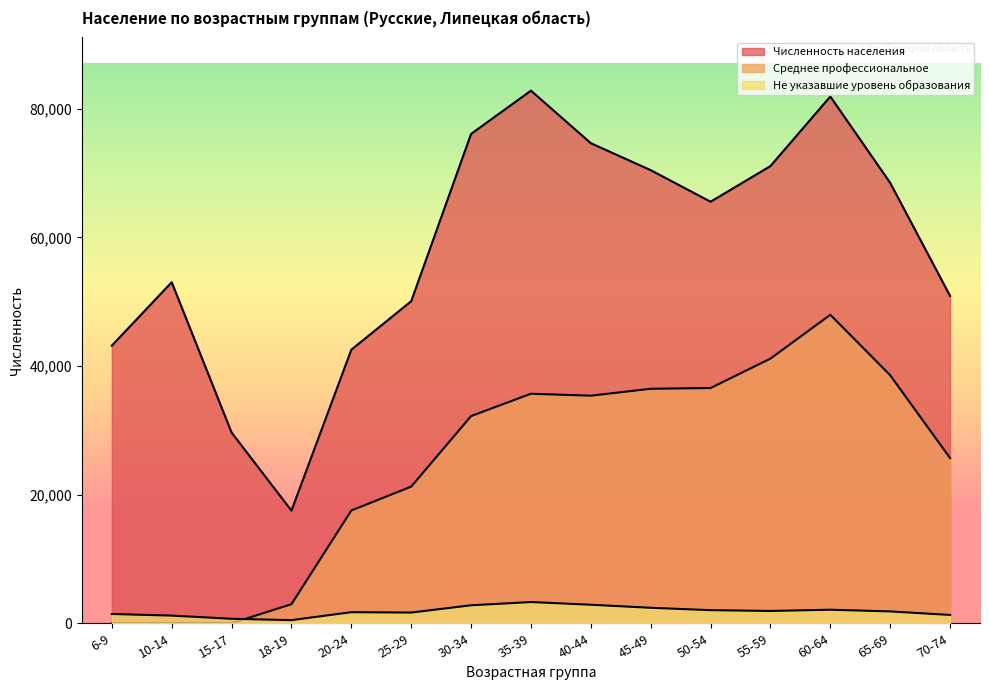

Between 45-49 and 40-44, which is larger?

40-44